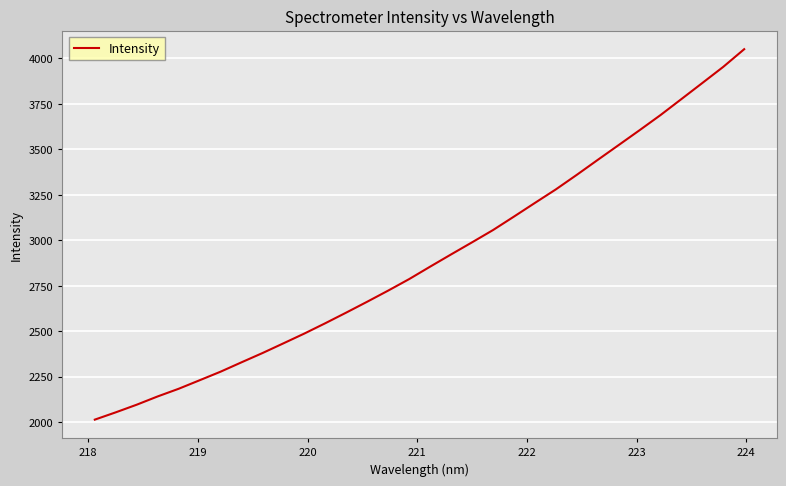

What is the smallest value displayed?

2014.7